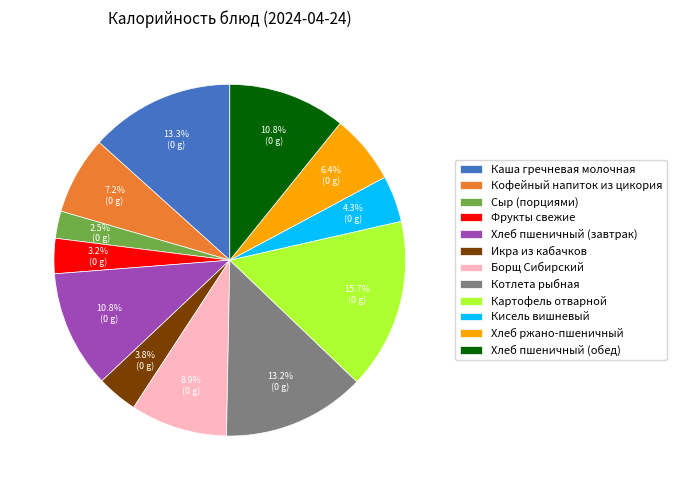

Does any single category account for the majority?

No